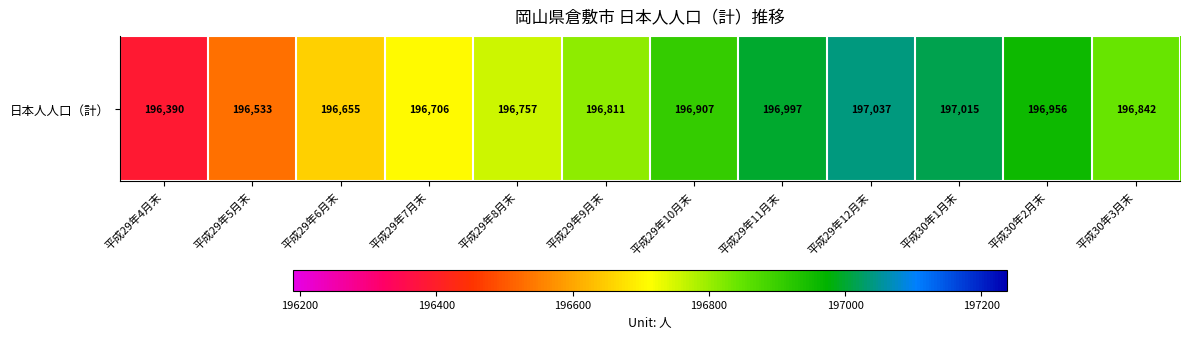

The chart shows a value of 90789 at 平成29年7月末. True or false?

False